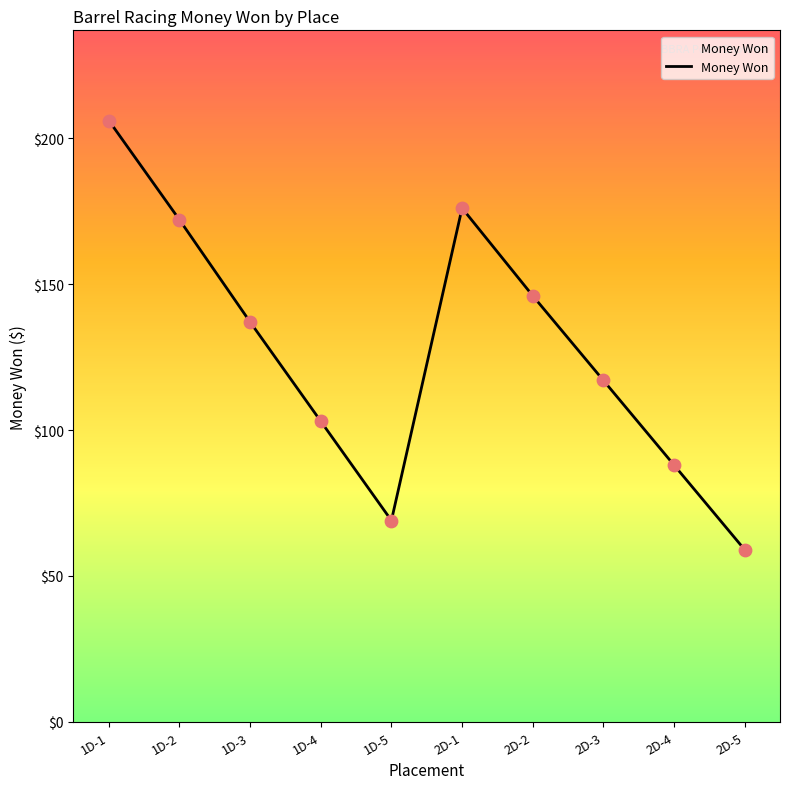

What is the change in value from 1D-1 to 2D-3?

-89